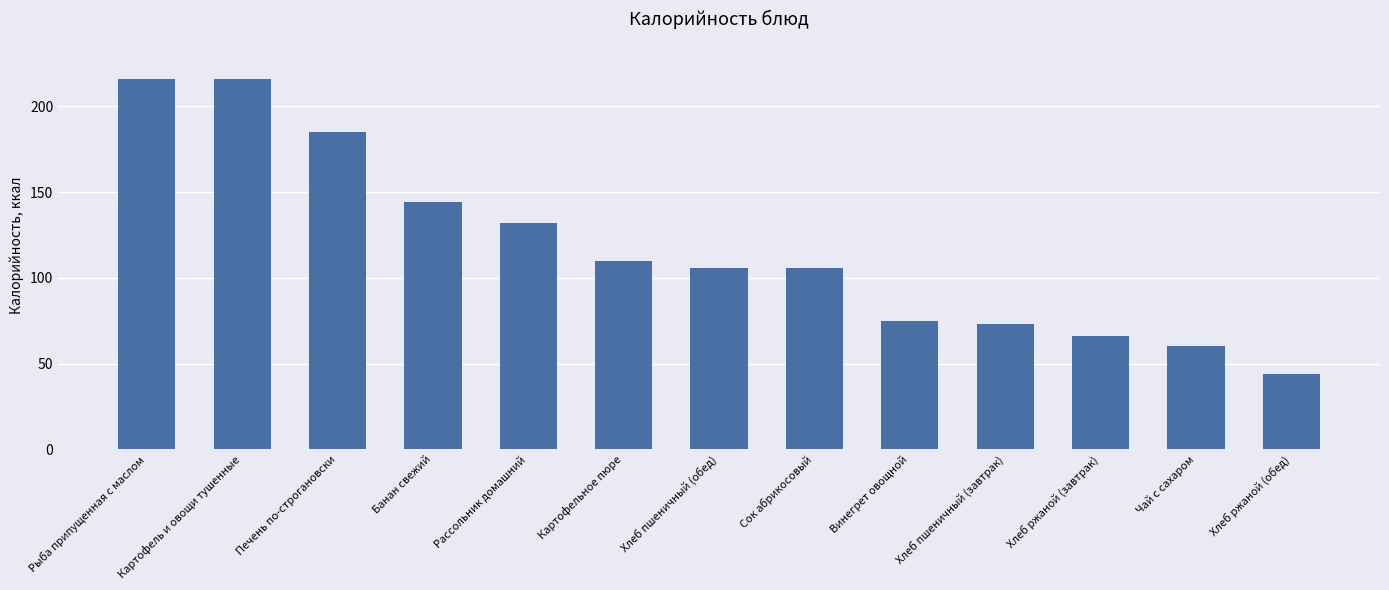

Are the bars horizontal?

No